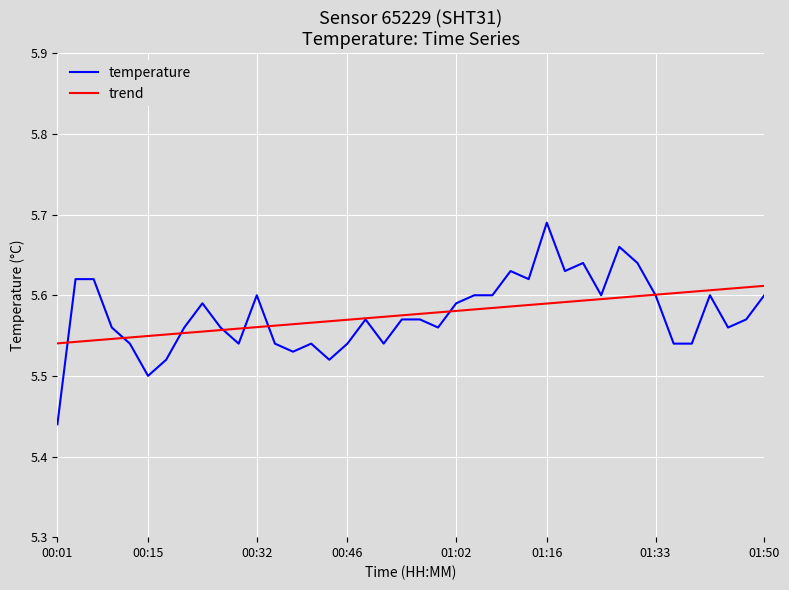

How many lines are shown in the chart?

2